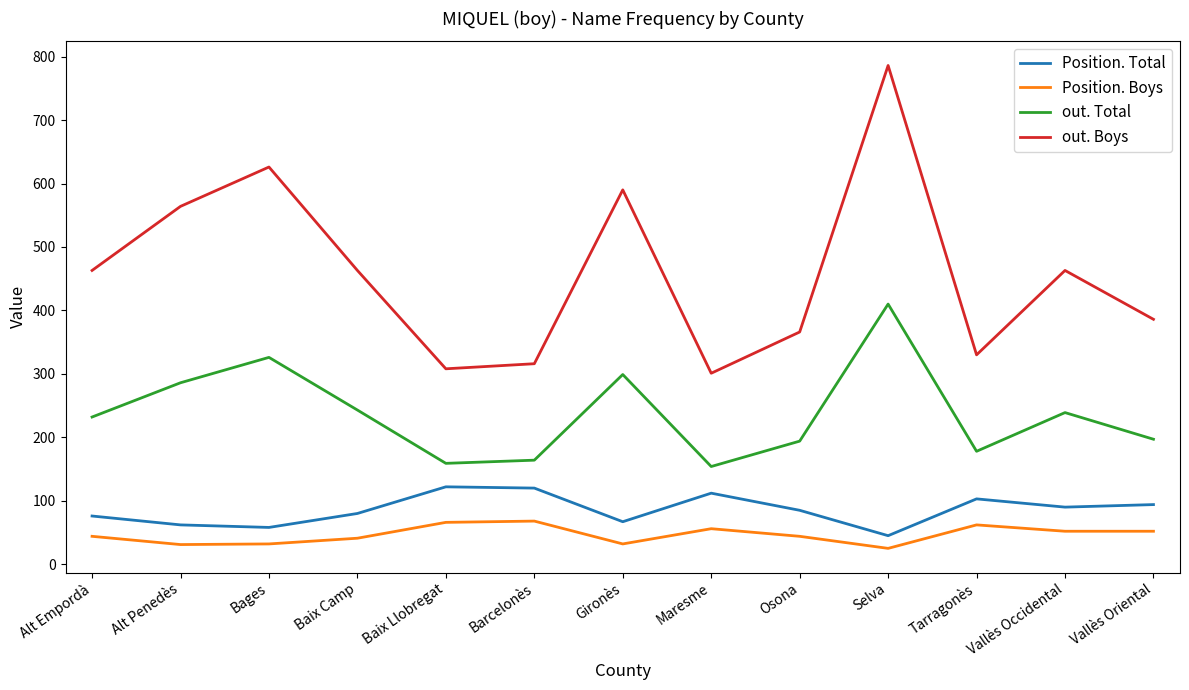

What is the greatest value displayed?

786